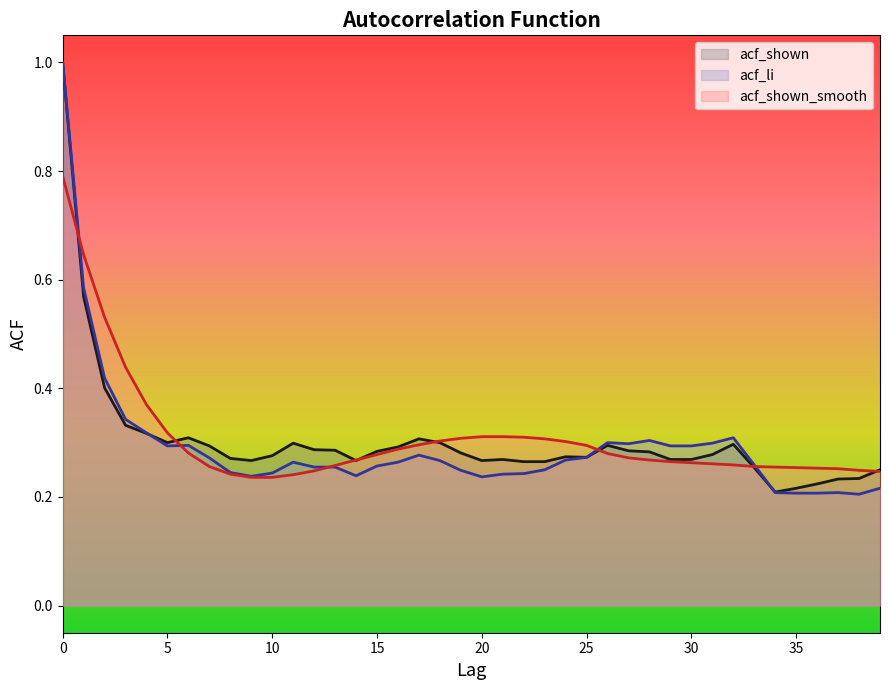

What is the difference between the second highest and minimum values in the acf_li series?

0.4